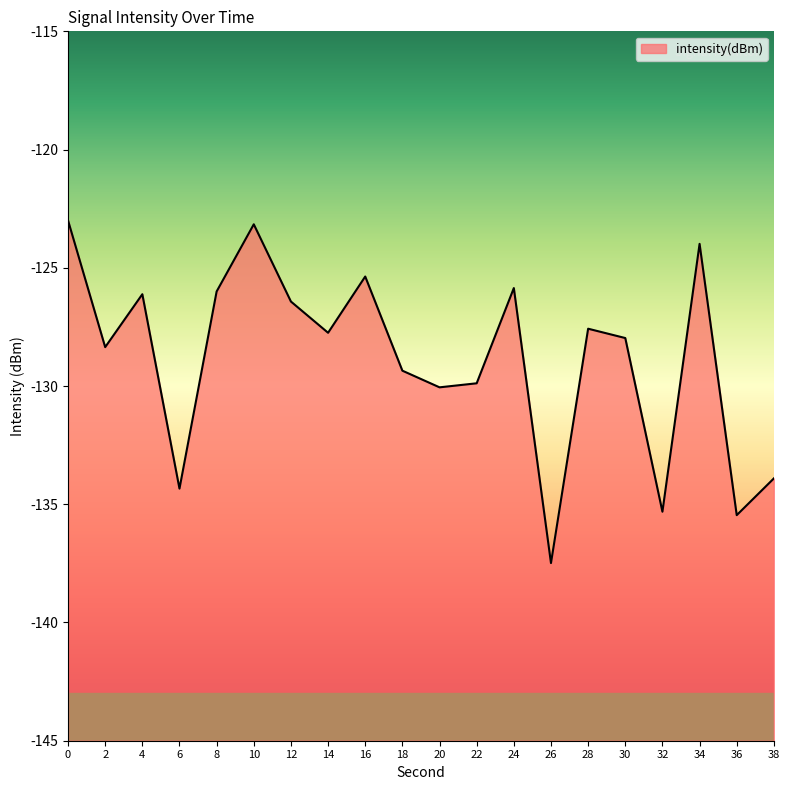

True or false: the data shows -127.7 at 14.

True